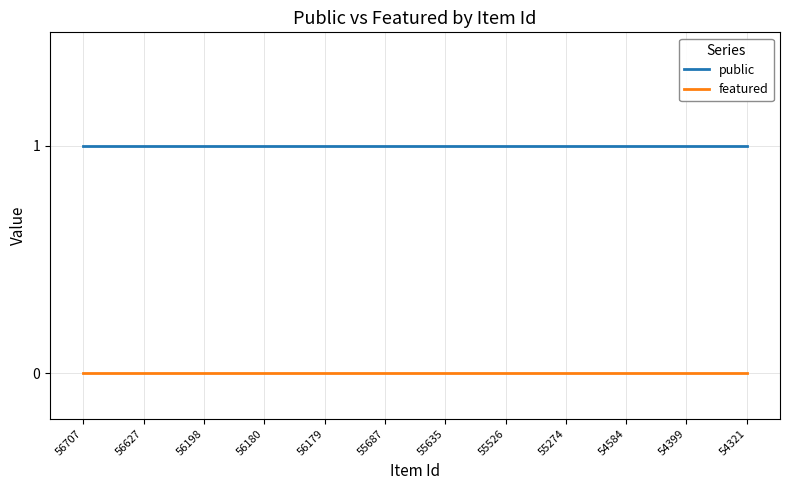

What is the total value across all series at 55635?

1